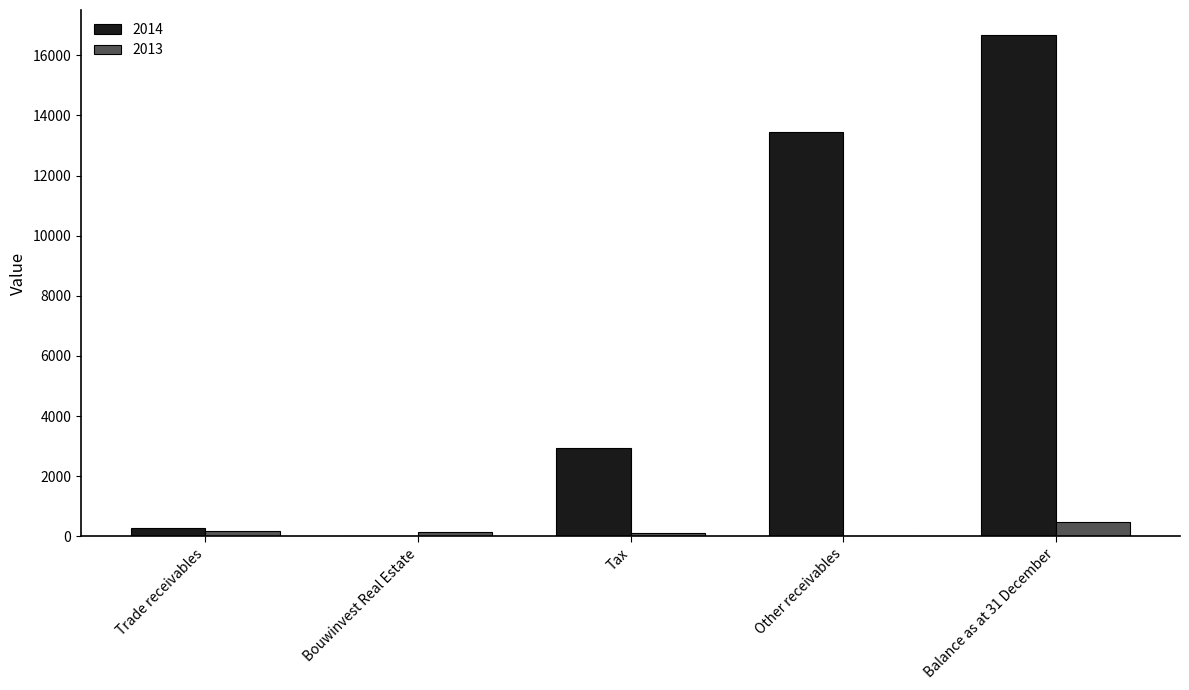

What is the difference between the 2014 values at Trade receivables and Tax?

2675.5